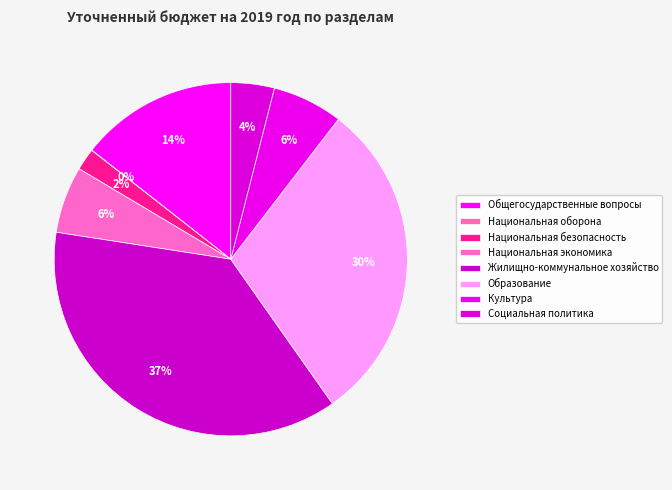

The Национальная безопасность slice represents 2% of the pie. True or false?

True